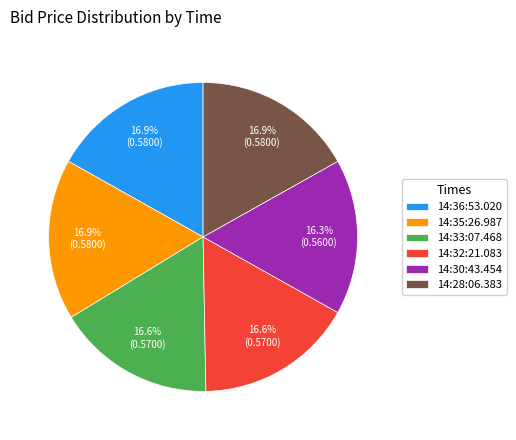

To the nearest percent, what portion does 14:36:53.020 represent?

17%